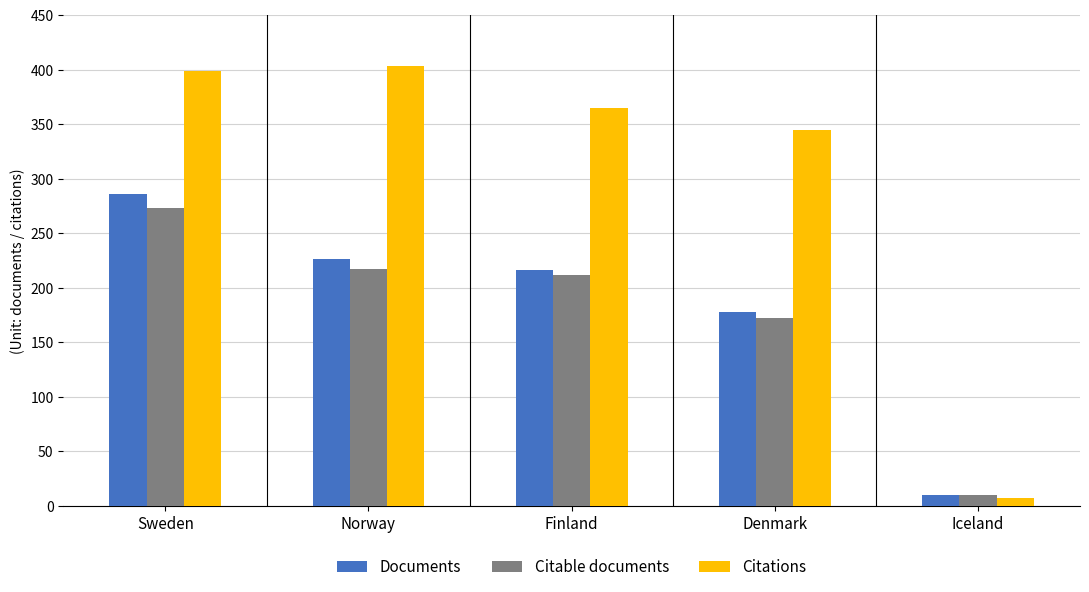

Reading right to left, list all the values displayed in this chart.

Documents: 10	178	216	226	286
Citable documents: 10	172	212	217	273
Citations: 7	345	365	403	399